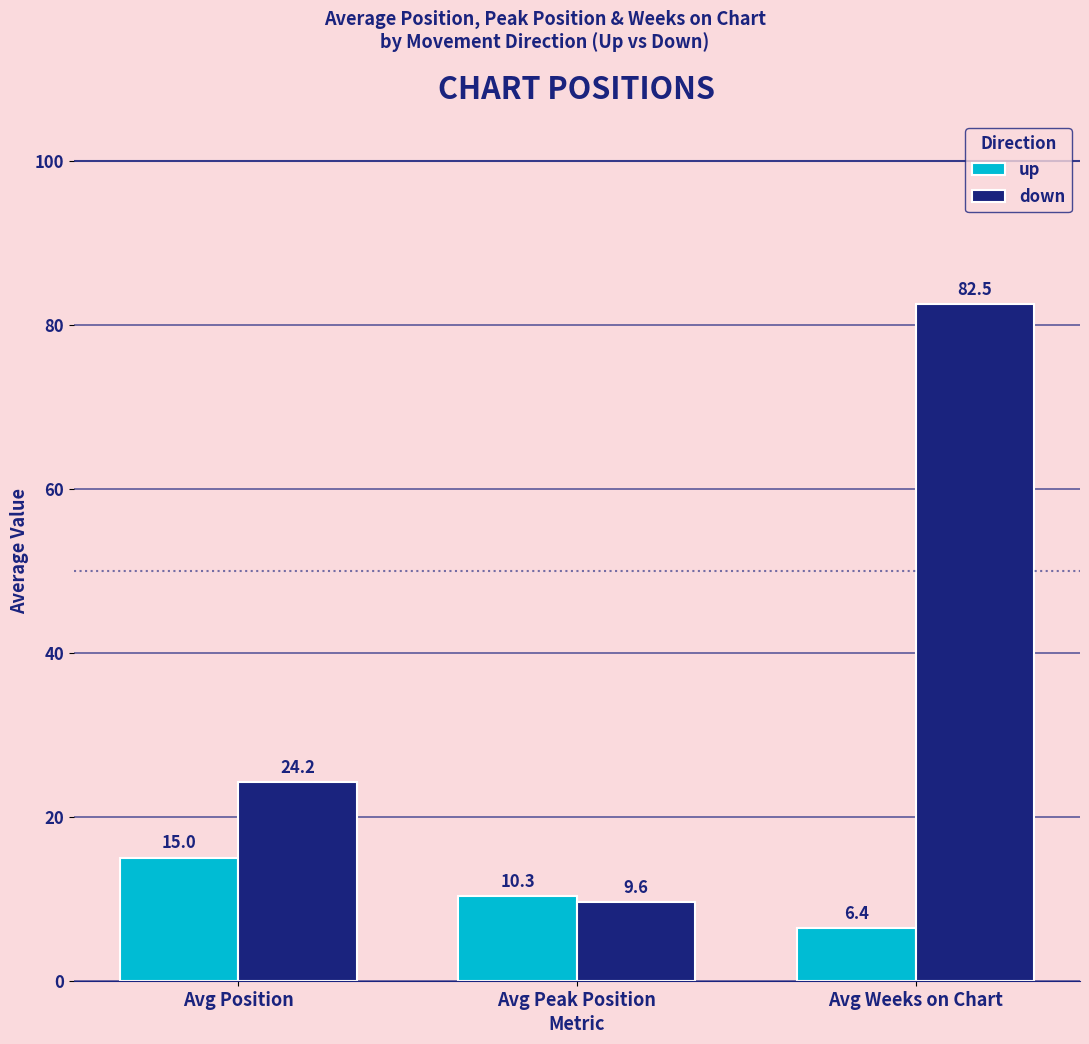

List the series in order of their peak value, highest first.

down, up